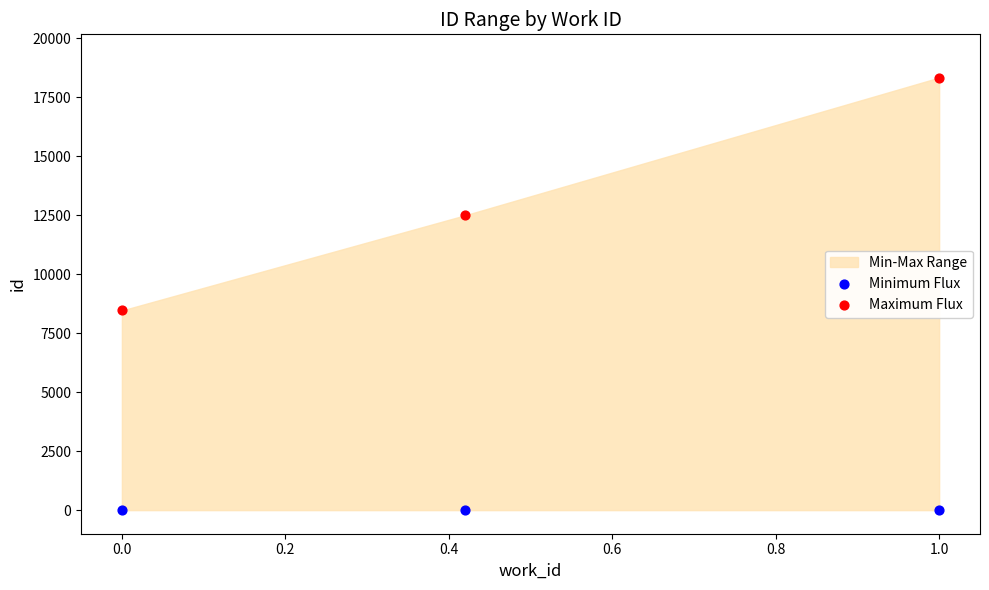

Across all data points, what is the average Y value?

6548